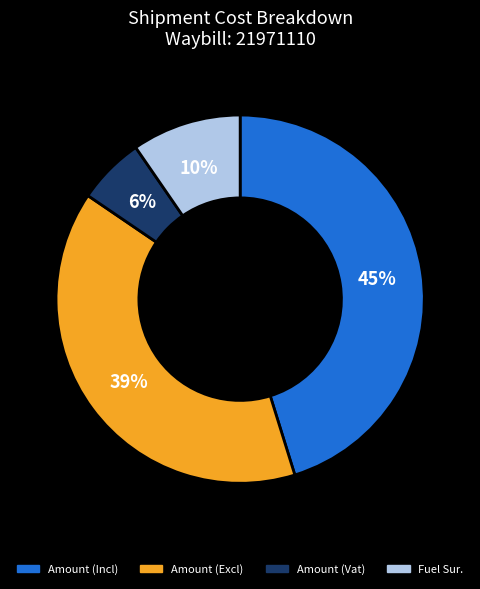

Do Amount (Excl) and Fuel Sur. together represent more than half of the pie?

No